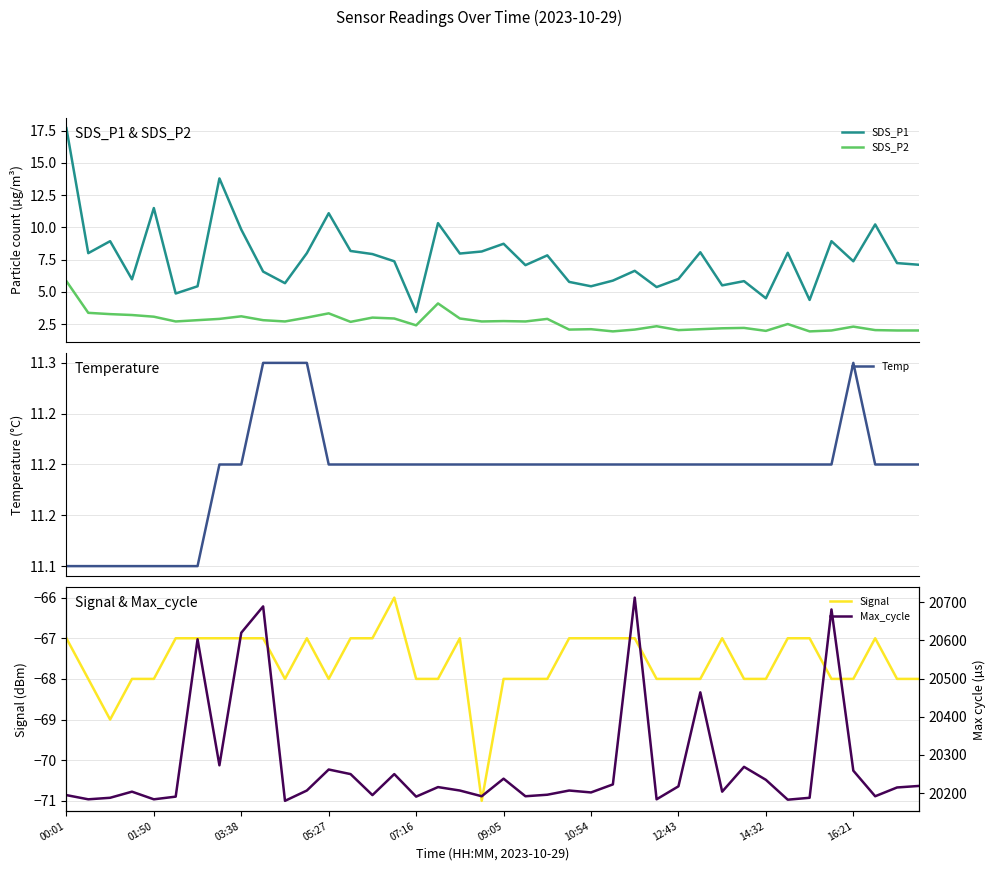

What is the highest value of the SDS_P2 series?

5.8